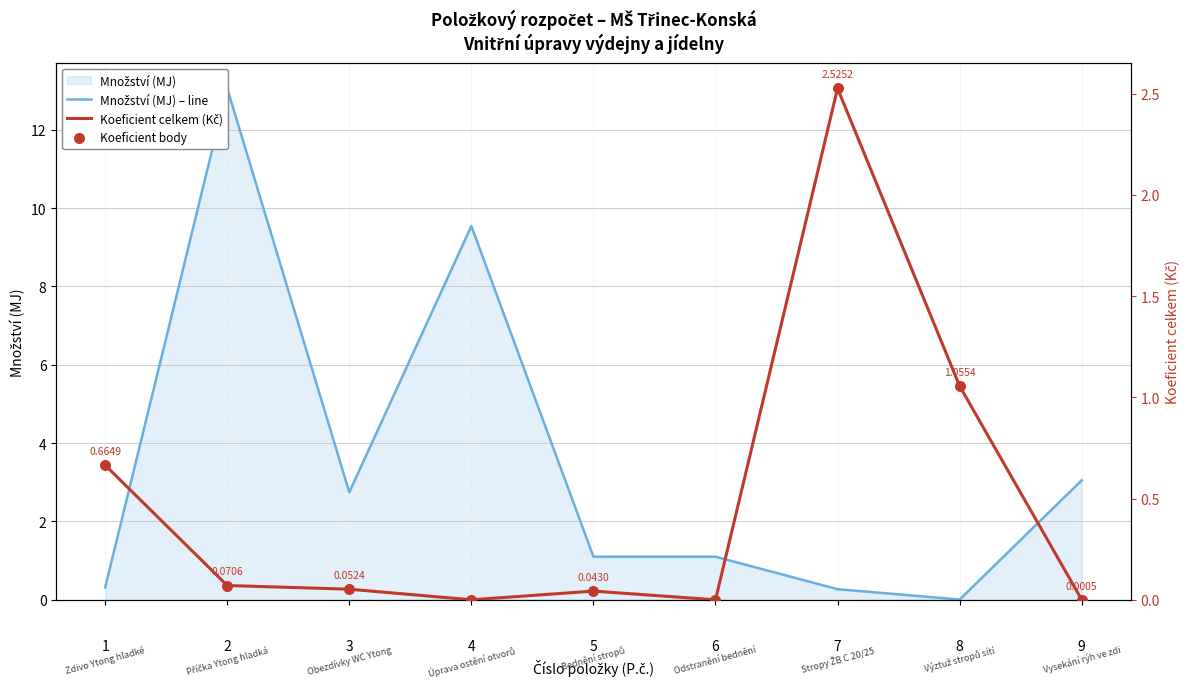

Is the value of Množství (MJ) – line at 8 greater than the value of Koeficient body at 8?

No